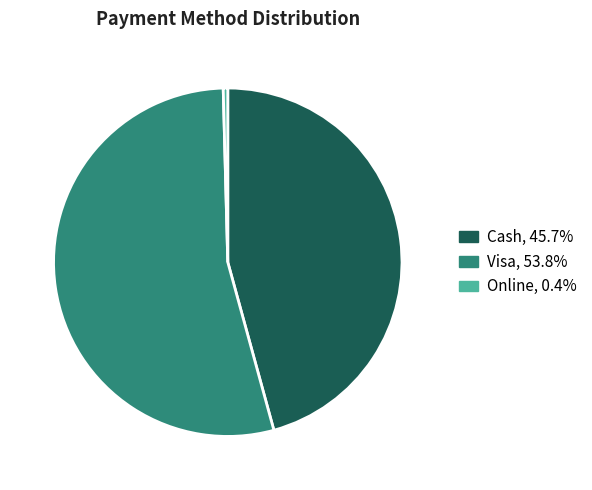

Does any single category account for the majority?

Yes